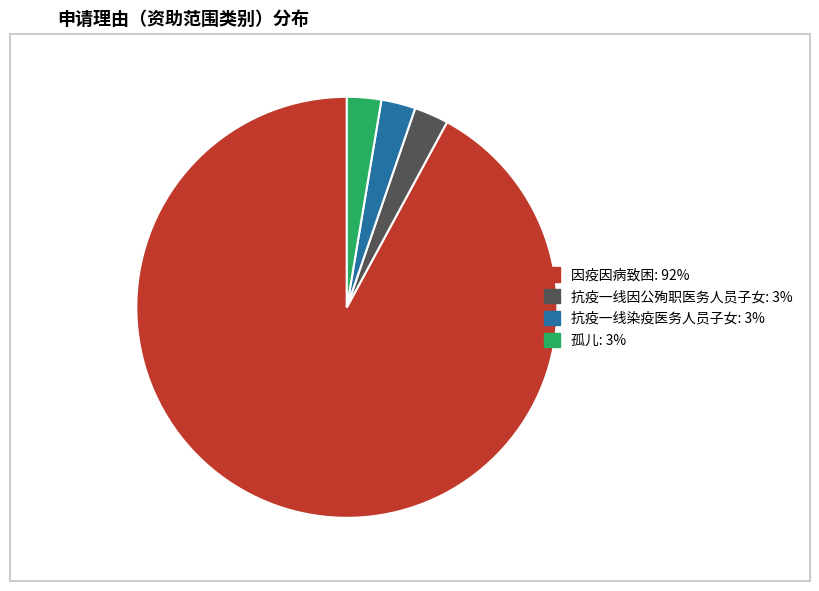

Does any single category account for the majority?

Yes